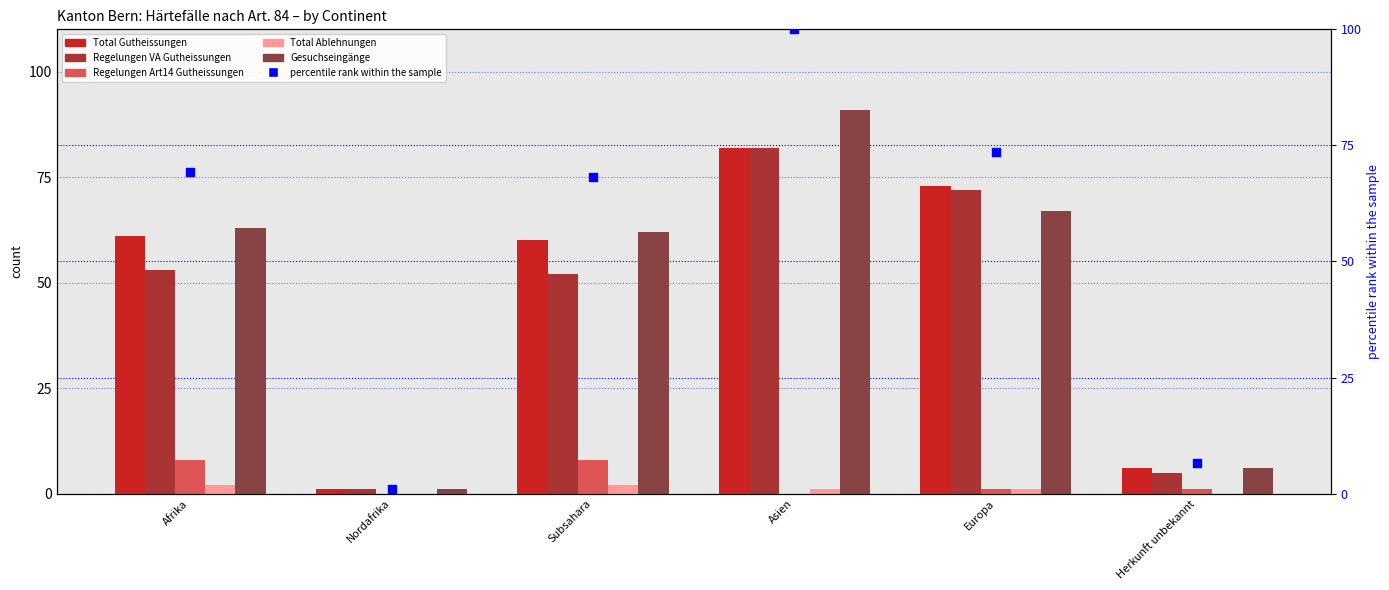

Is the value of Regelungen VA Gutheissungen at Asien greater than the value of Total Gutheissungen at Nordafrika?

Yes